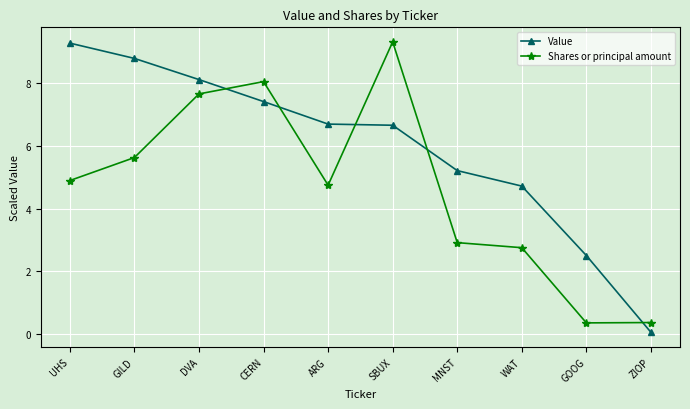

After their last crossing, which series has the higher values: Value or Shares or principal amount?

Shares or principal amount